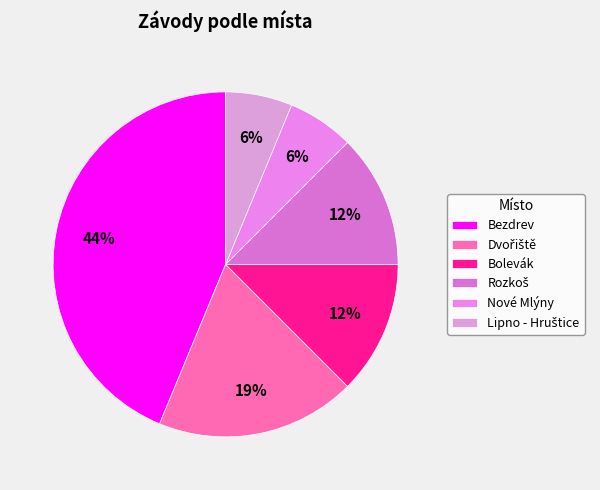

What is the largest slice in the pie chart?

Bezdrev